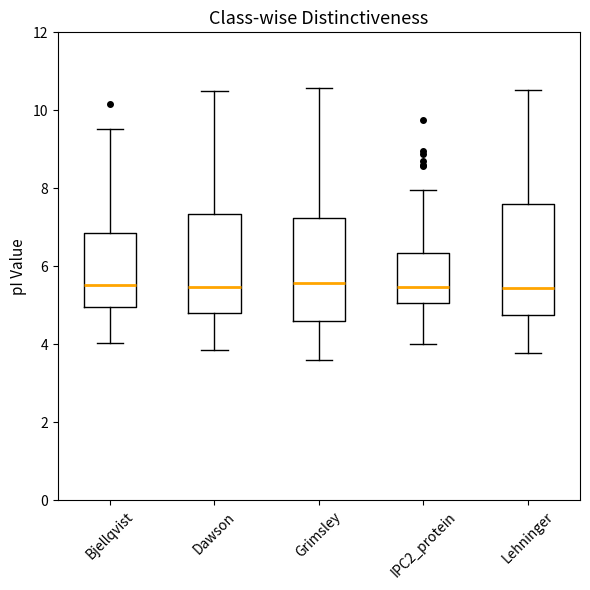

Reading left to right, read every box against the y-axis: the position of its median line, the range the box covers, and the ends of its whiskers. The values are not printed on the chart, so give them approximately, as read against the axis.

Bjellqvist: median 5.6, box 5.0 to 6.8, whiskers 4.0 to 9.6
Dawson: median 5.4, box 4.8 to 7.4, whiskers 3.8 to 10.4
Grimsley: median 5.6, box 4.6 to 7.2, whiskers 3.6 to 10.6
IPC2_protein: median 5.4, box 5.0 to 6.4, whiskers 4.0 to 8.0
Lehninger: median 5.4, box 4.8 to 7.6, whiskers 3.8 to 10.6